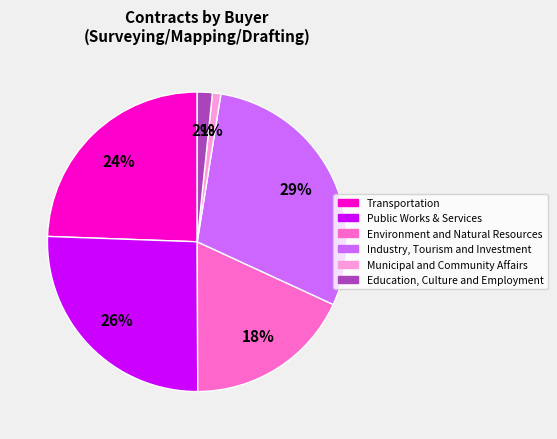

Count the number of slices in the pie.

6